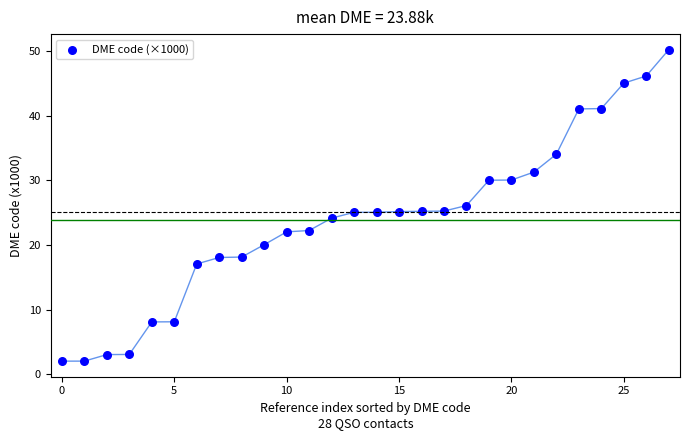

What is the range of Y values (max minus min)?

48.2